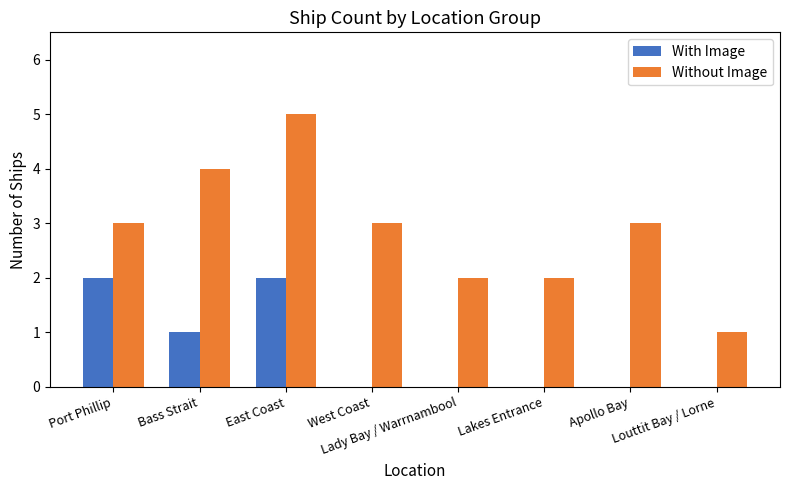

Is the value of With Image at Lady Bay / Warrnambool greater than the value of Without Image at Lakes Entrance?

No